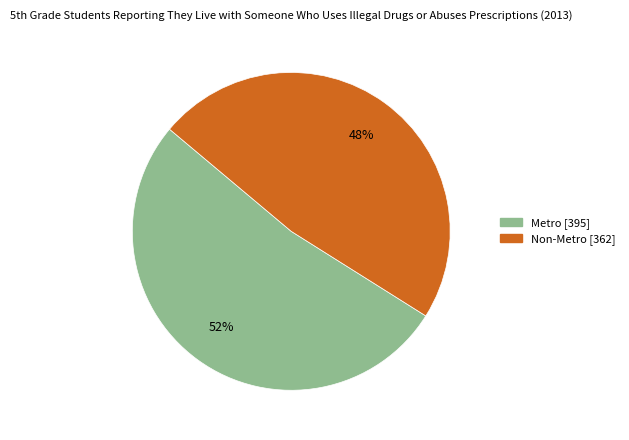

To the nearest percent, what is the combined percentage of Non-Metro and Metro?

100%